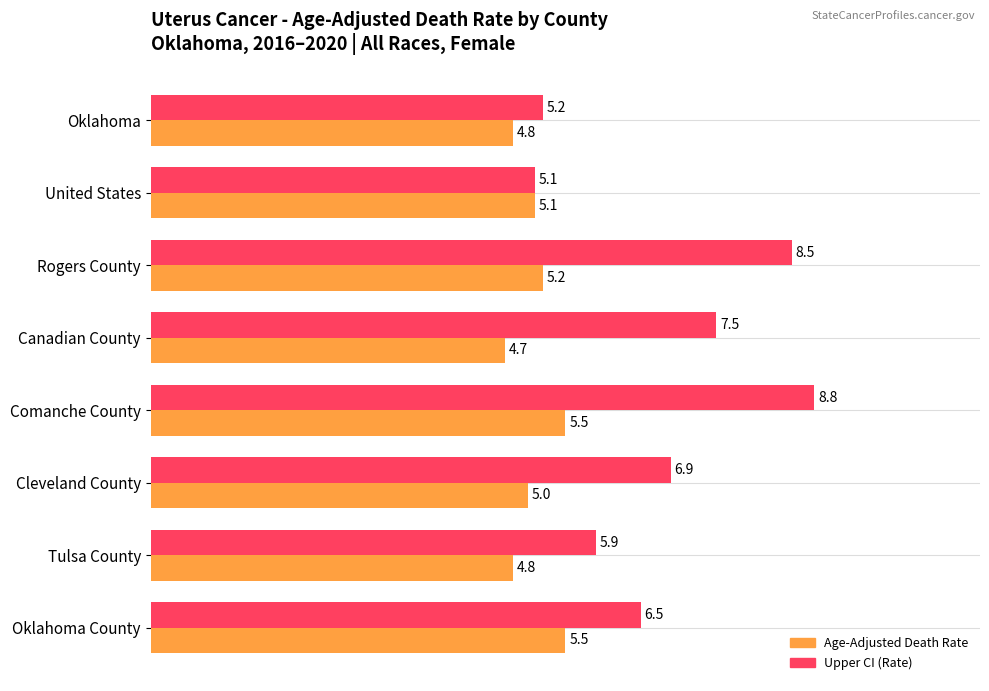

List the labels in order of Upper CI (Rate) value, smallest first.

United States, Oklahoma, Tulsa County, Oklahoma County, Cleveland County, Canadian County, Rogers County, Comanche County